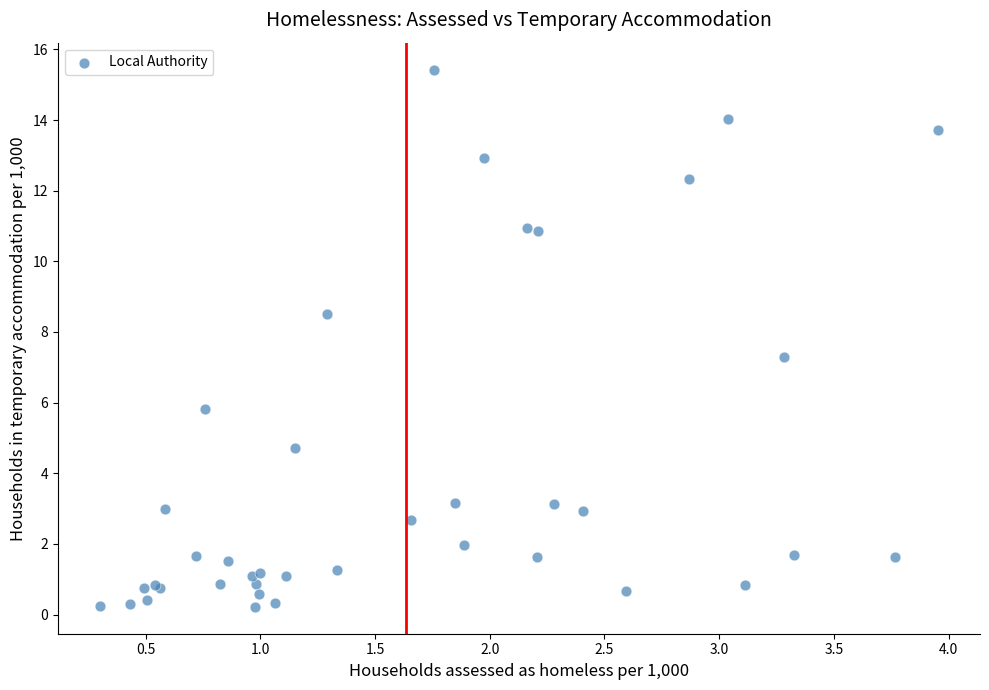

What Y value in the scatter plot is closest to 7?

7.3